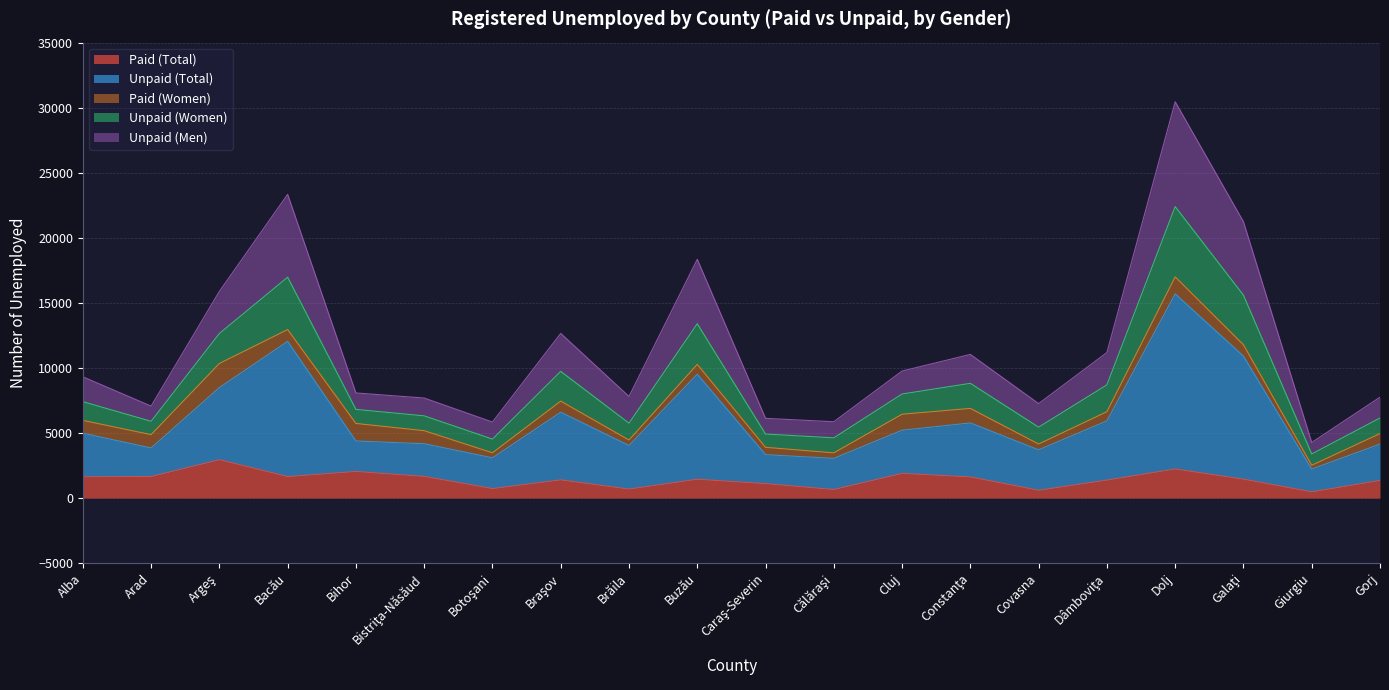

True or false: Unpaid (Women) and Unpaid (Total) intersect in this chart.

False